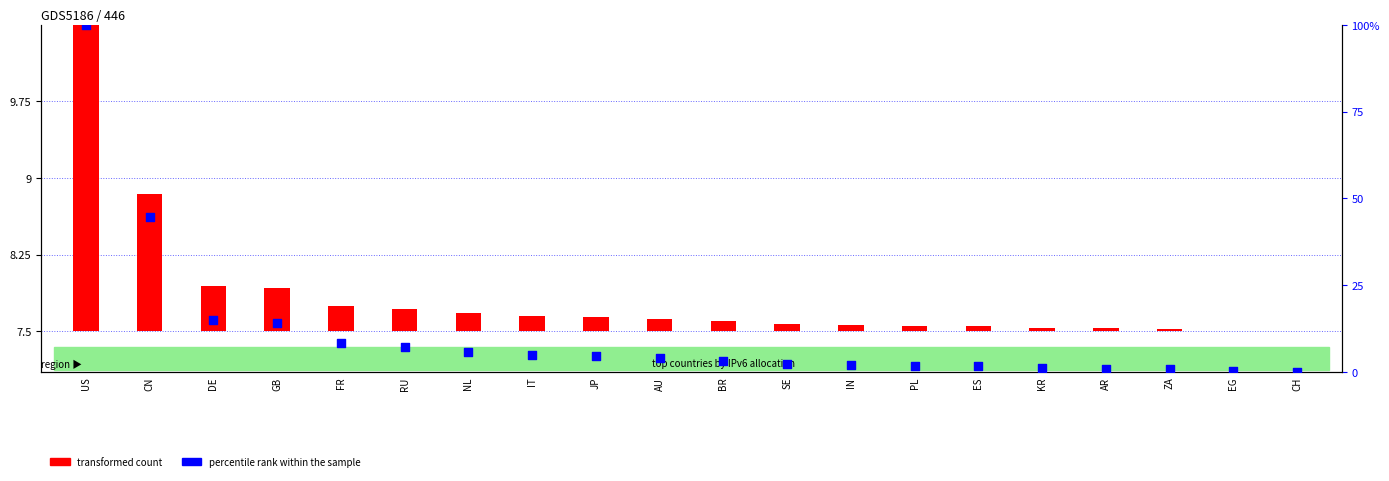

Which series reaches the minimum Y coordinate?

transformed count